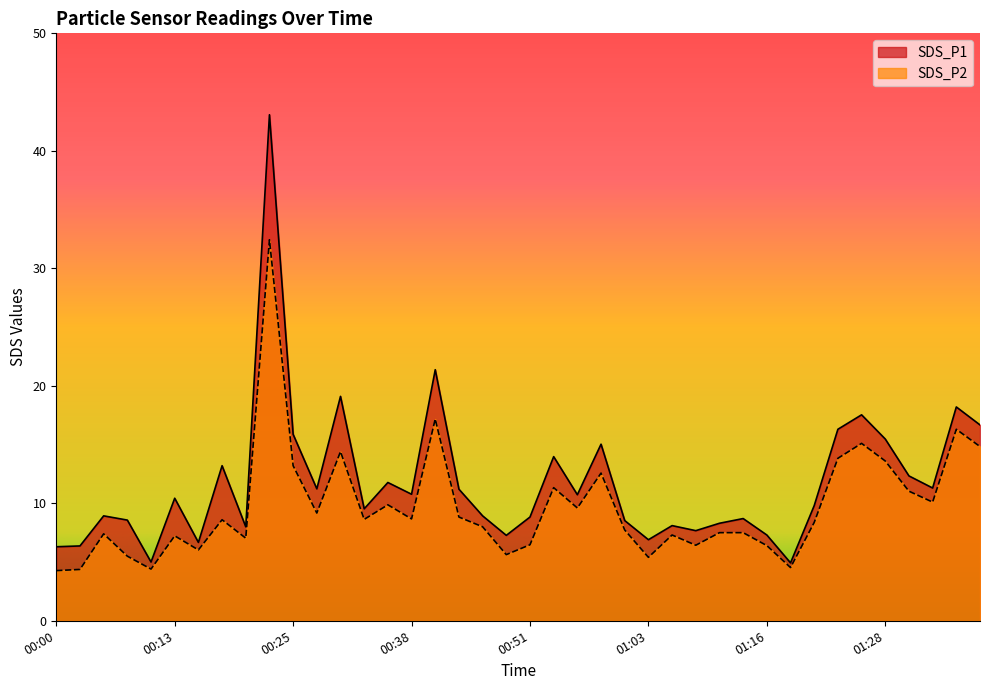

Between 00:28 and 00:33, which series saw the biggest shift?

SDS_P1